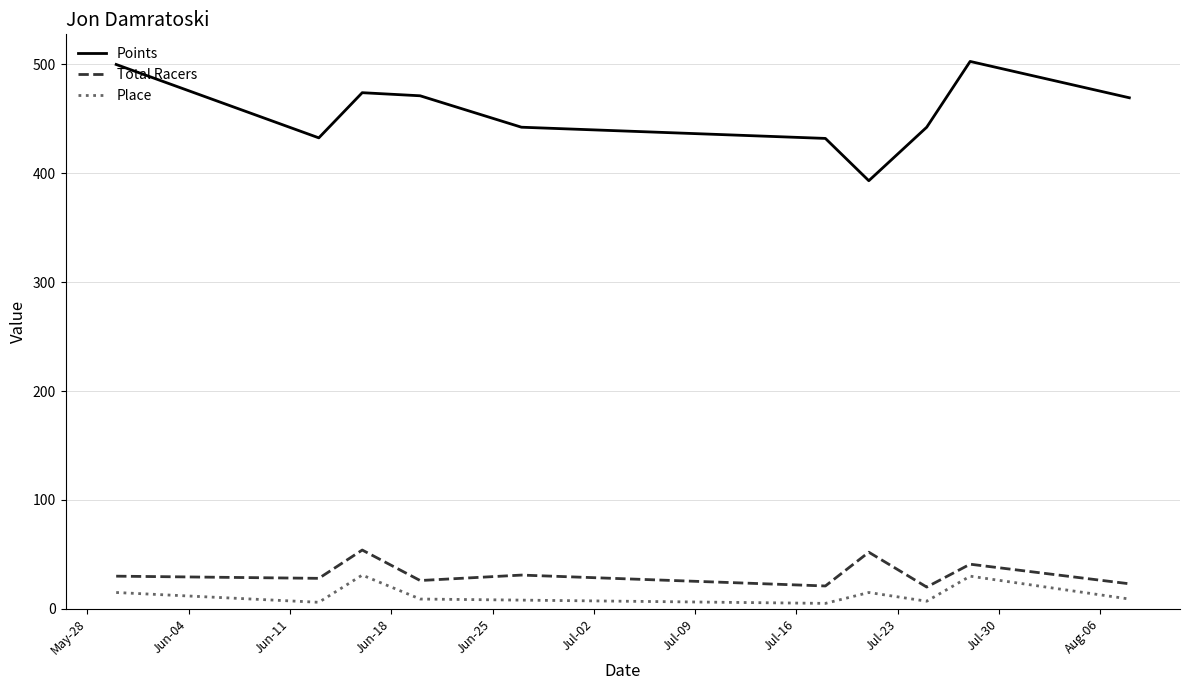

Which series has the widest spread of values?

Points